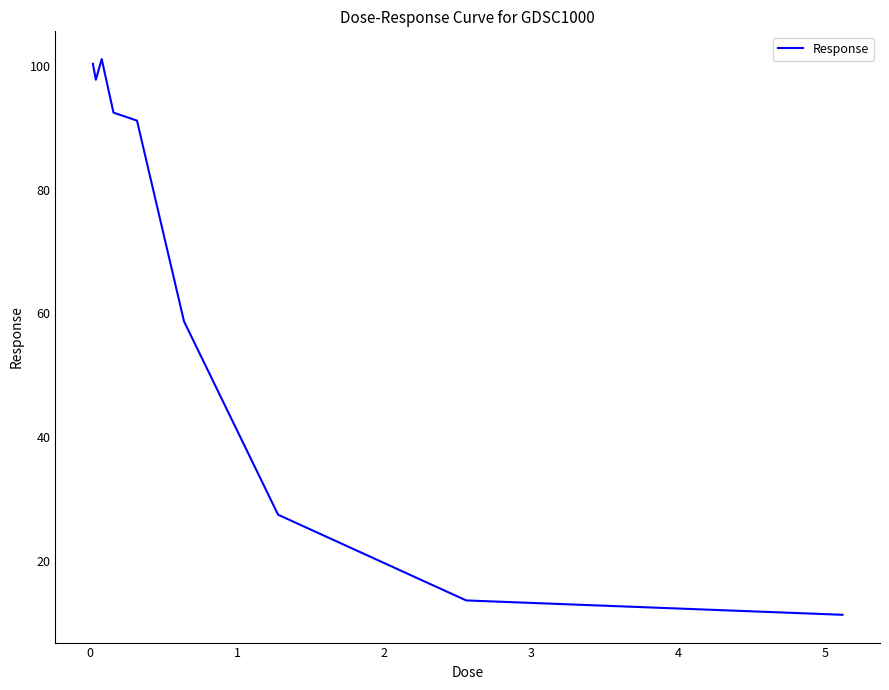

What is the smallest value displayed?

11.3